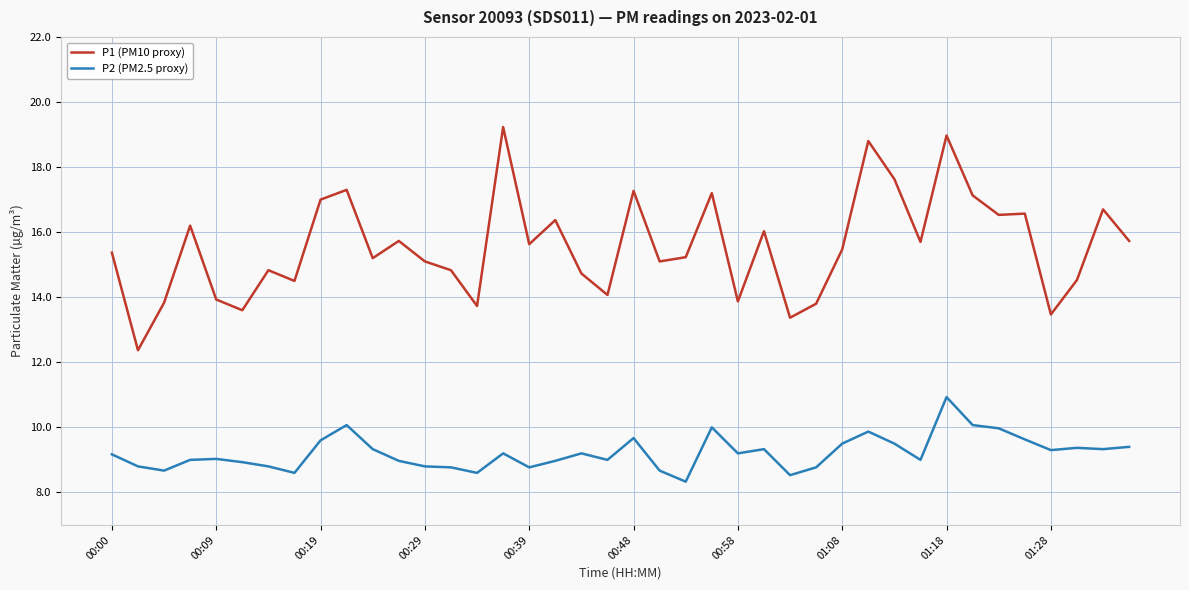

Which series has the largest range (max minus min)?

P1 (PM10 proxy)